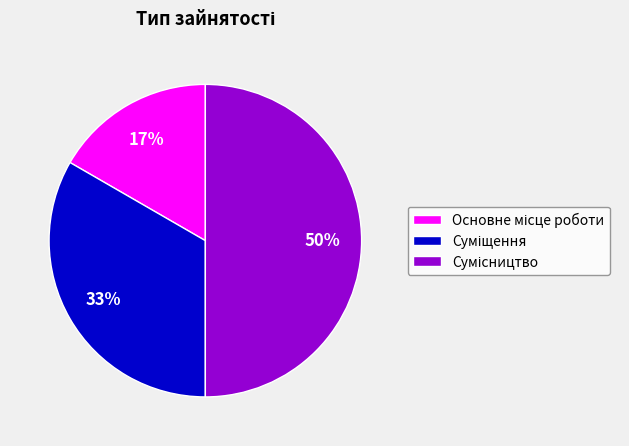

To the nearest percent, what is the average slice percentage?

33%